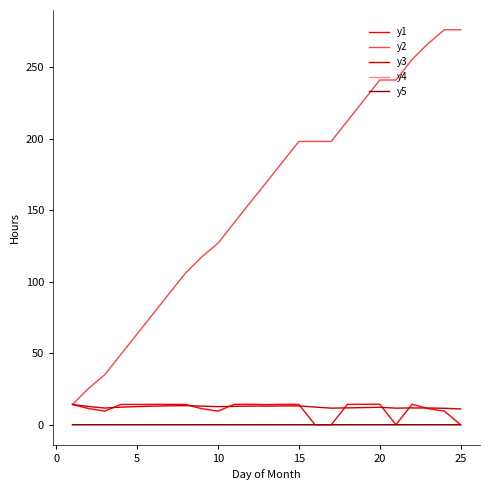

What is the maximum value shown in the chart?

276.4